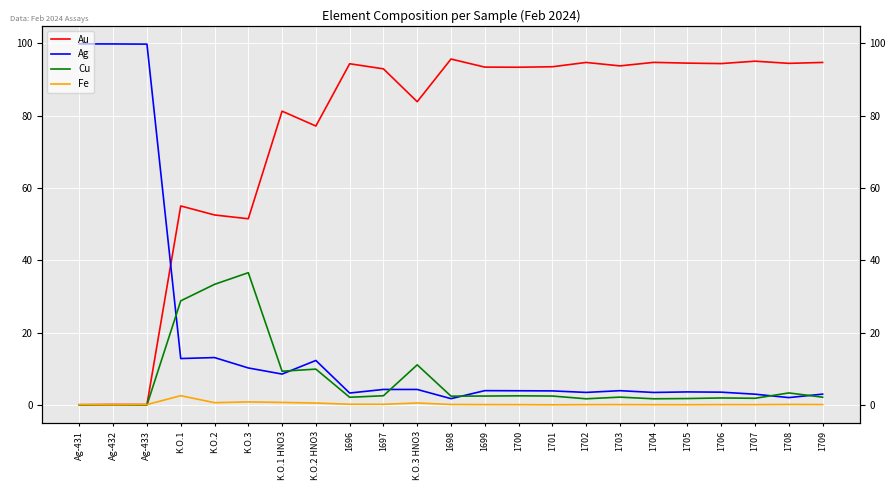

What is the sum of the Au values at 1708 and 1707?

189.4